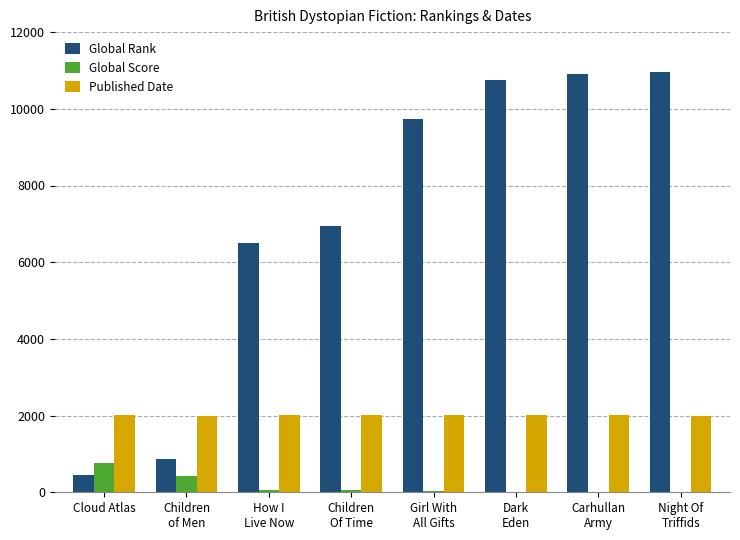

Which series has the largest total across all categories?

Global Rank